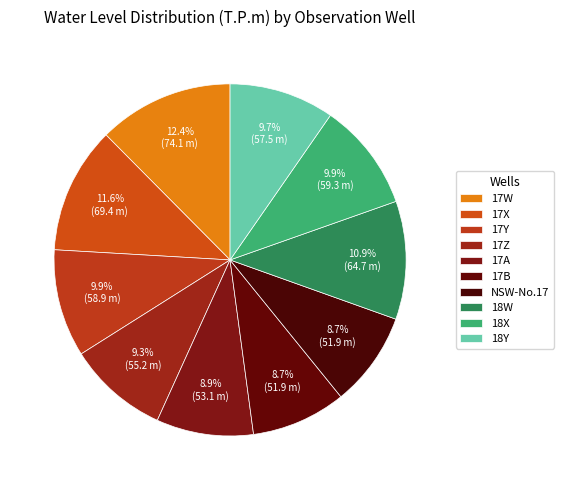

Is the sum of 17A and 18X greater than half?

No